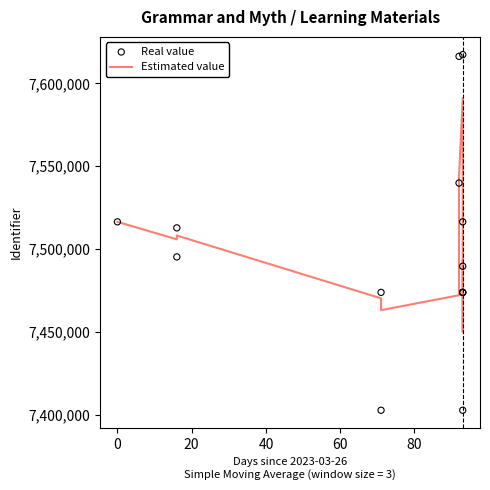

Which series contains the highest Y value?

Real value